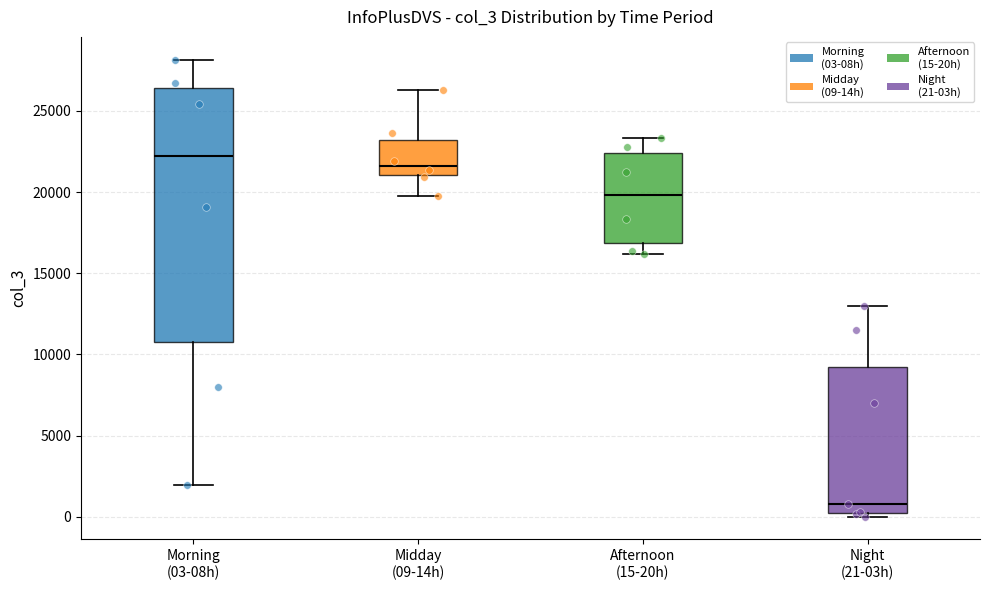

Where does the upper whisker of the box for Afternoon (15-20h) end on the y-axis? The values are not printed on the chart, so give them approximately, as read against the axis.

23500